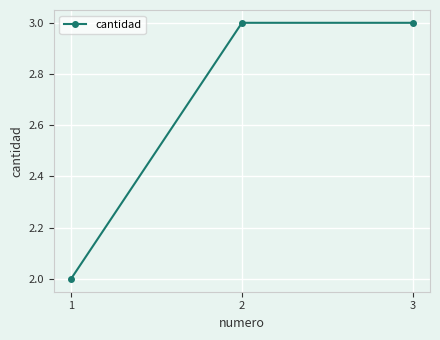

At which category does the chart reach its minimum across all series?

1